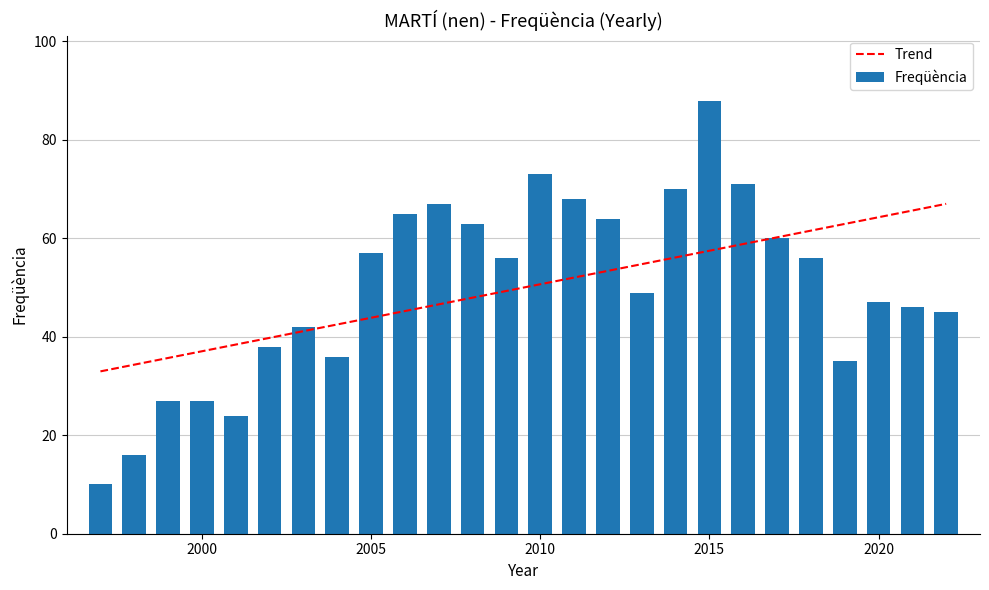

List the labels in order of value, smallest first.

1997, 1998, 2001, 2000, 1999, 2019, 2004, 2002, 2003, 2022, 2021, 2020, 2013, 2018, 2009, 2005, 2017, 2008, 2012, 2006, 2007, 2011, 2014, 2016, 2010, 2015